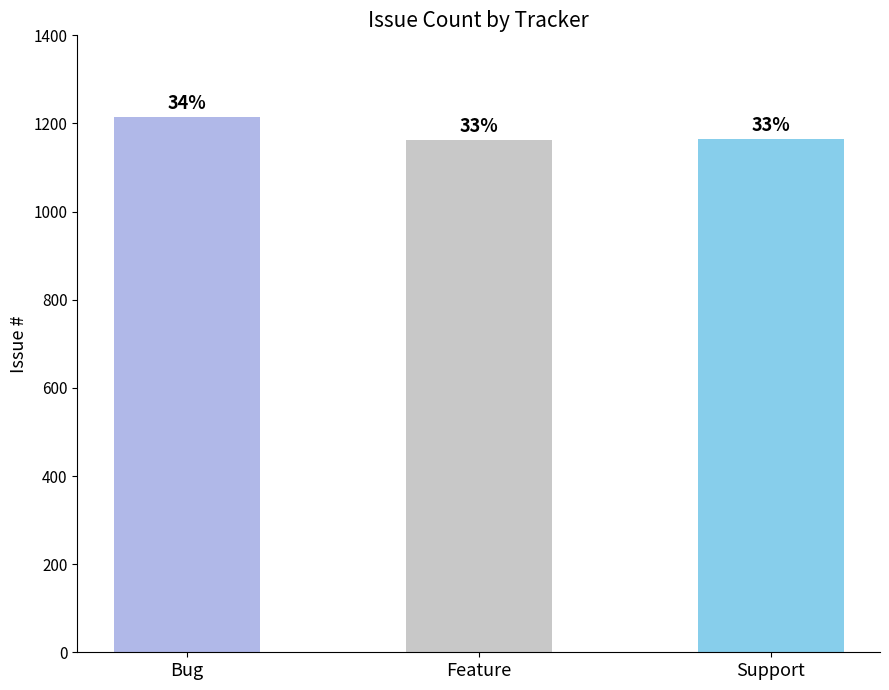

How many bars are there in total?

3